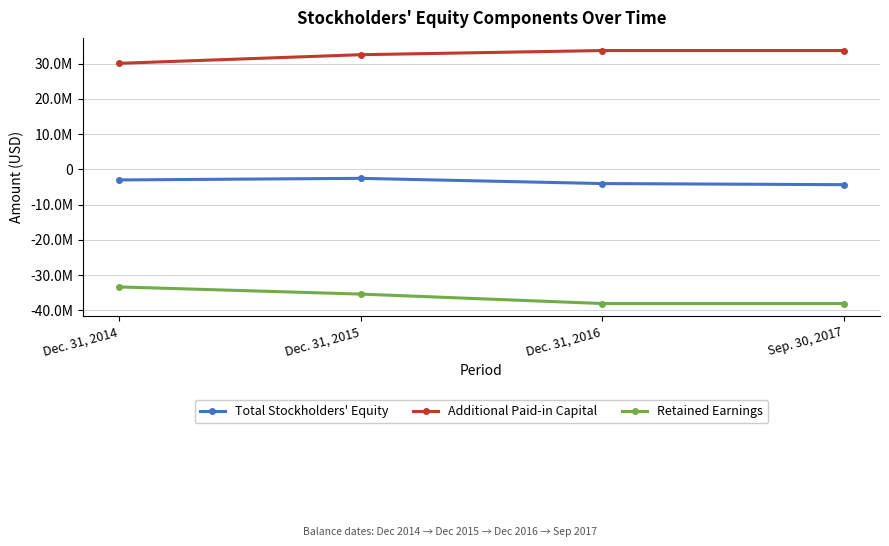

What is the value of the Additional Paid-in Capital point at the 3rd from the left?

33680146